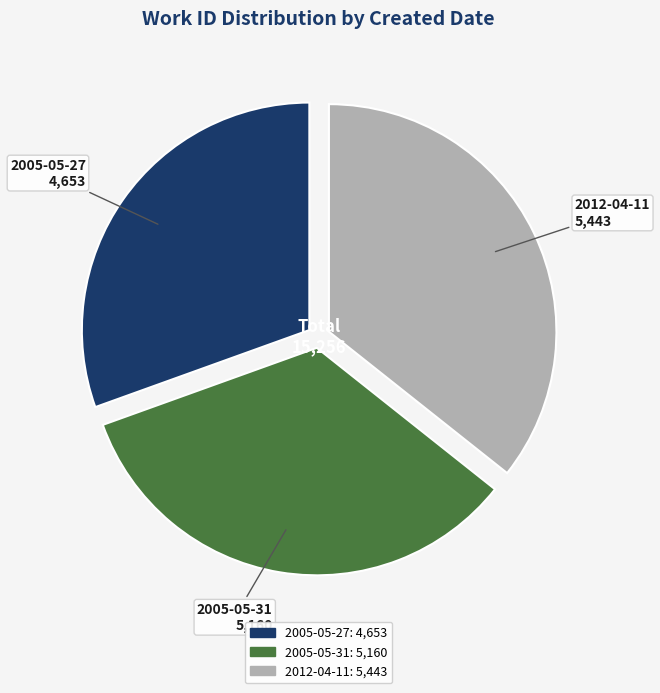

Rank the categories by value from highest to lowest.

2012-04-11, 2005-05-31, 2005-05-27